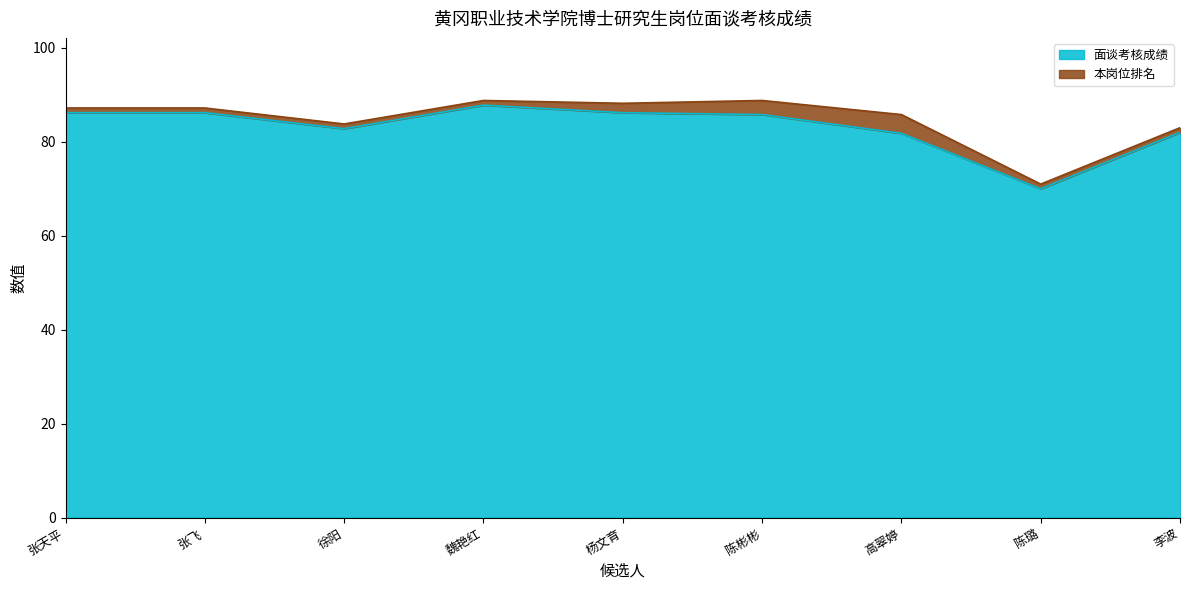

How many lines are shown in the chart?

2